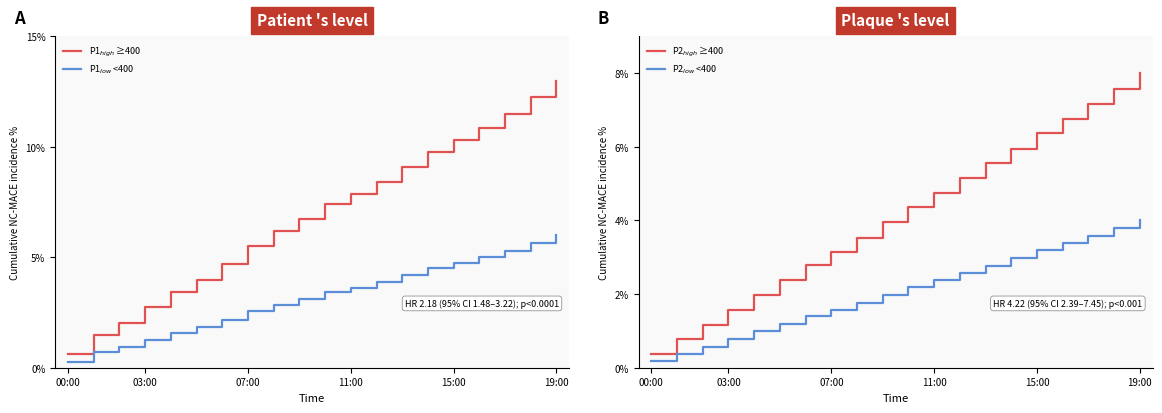

How many lines are shown in the chart?

4